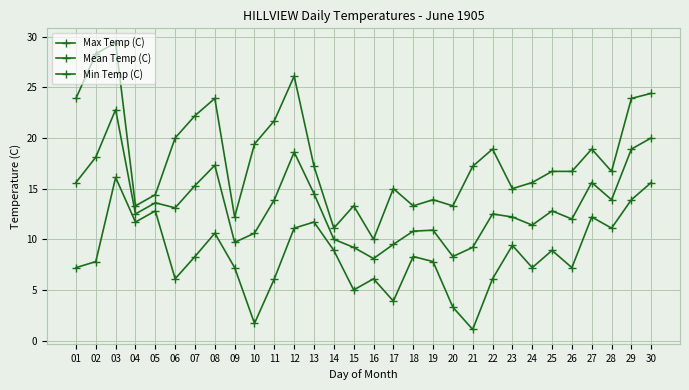

How many interior local peaks does the Min Temp (C) series have?

9